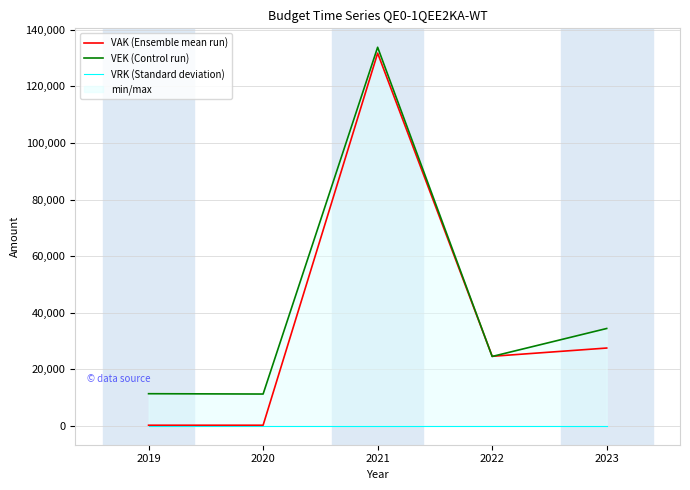

What is the approximate value of VAK (Ensemble mean run) at 2021?

131747